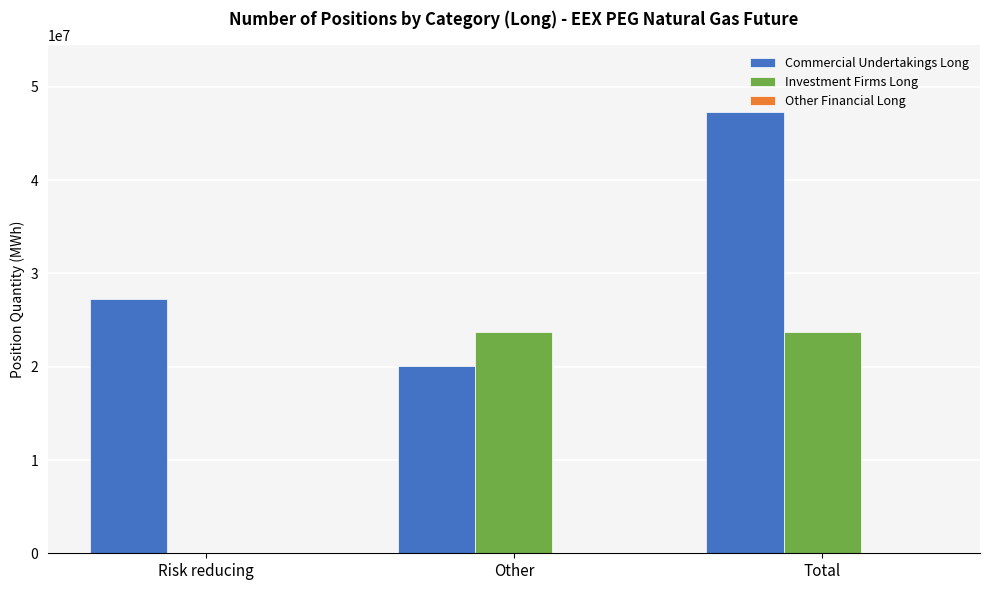

Which series has the largest total across all categories?

Commercial Undertakings Long